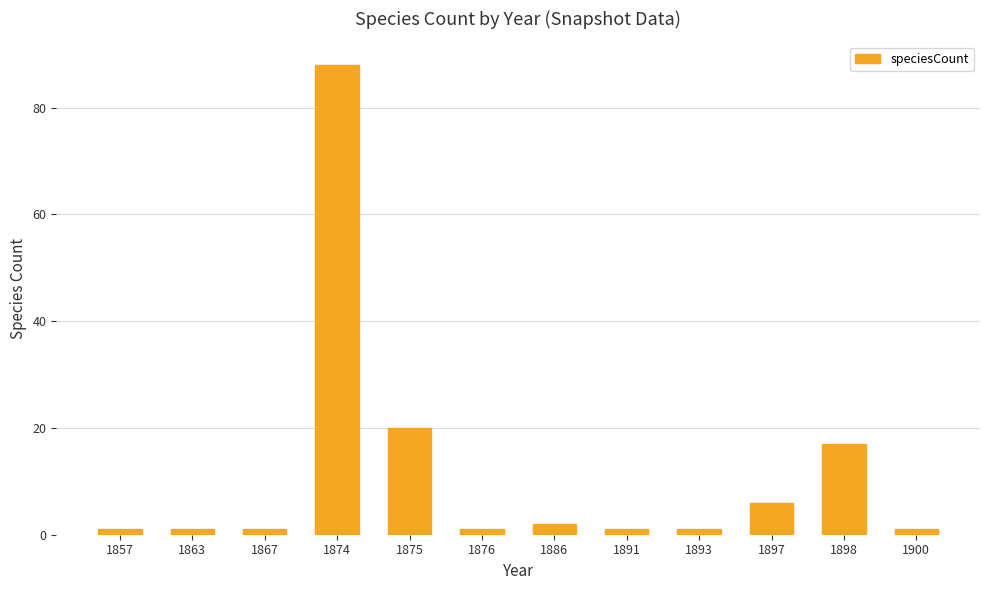

At which category does the chart reach its peak across all series?

1874